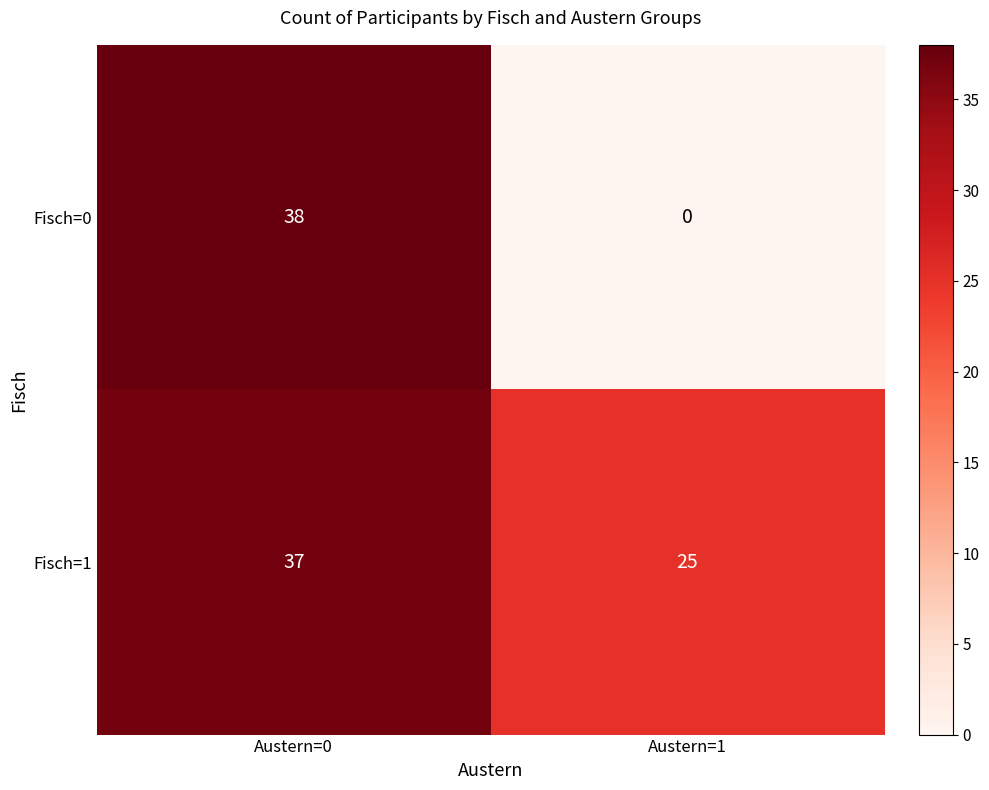

Between Austern=0 and Austern=1, which series saw the biggest shift?

Fisch=0